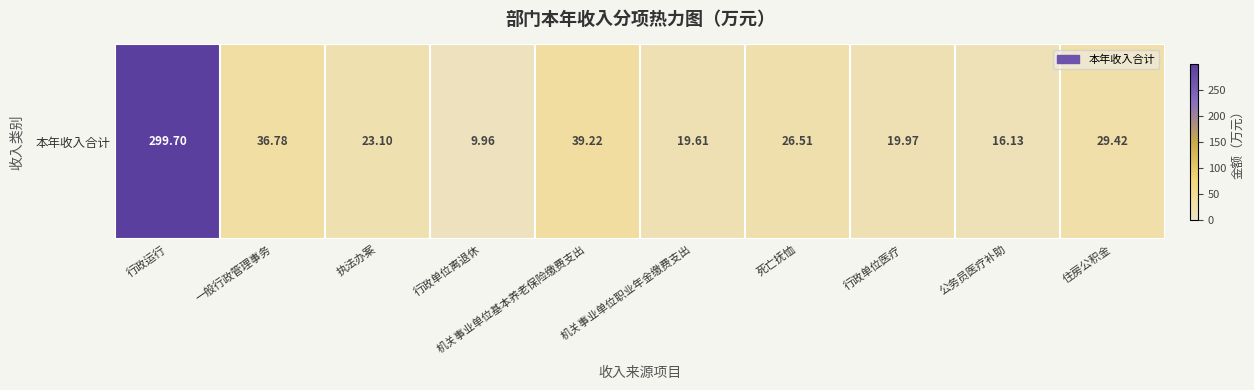

What is the difference between the maximum and minimum values?

289.7